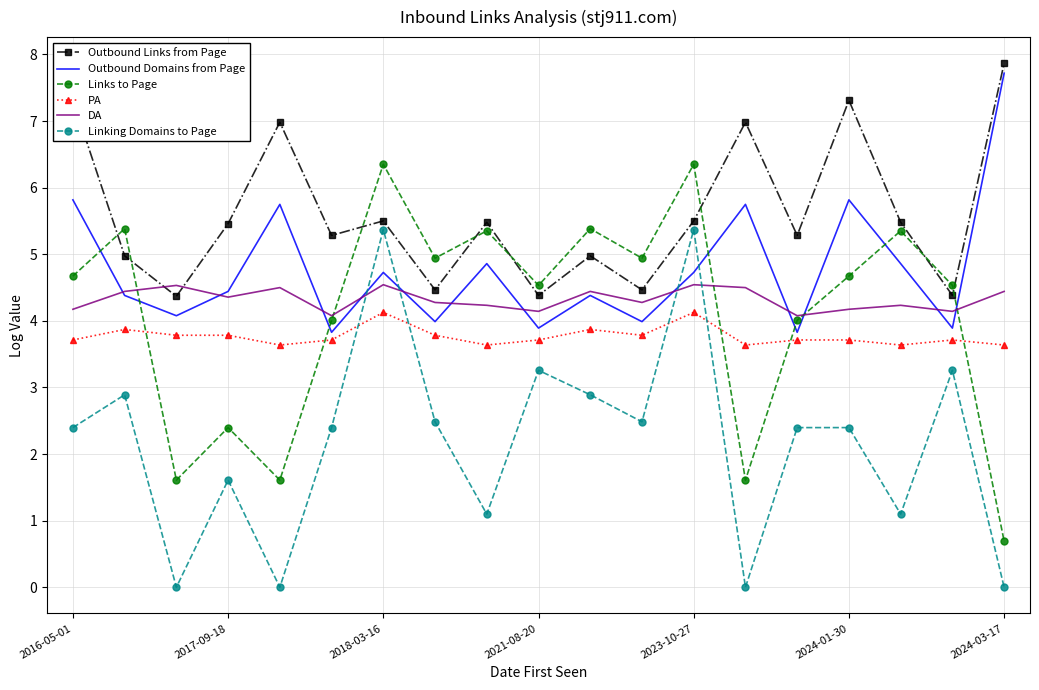

After their last crossing, which series has the higher values: Linking Domains to Page or Outbound Domains from Page?

Outbound Domains from Page